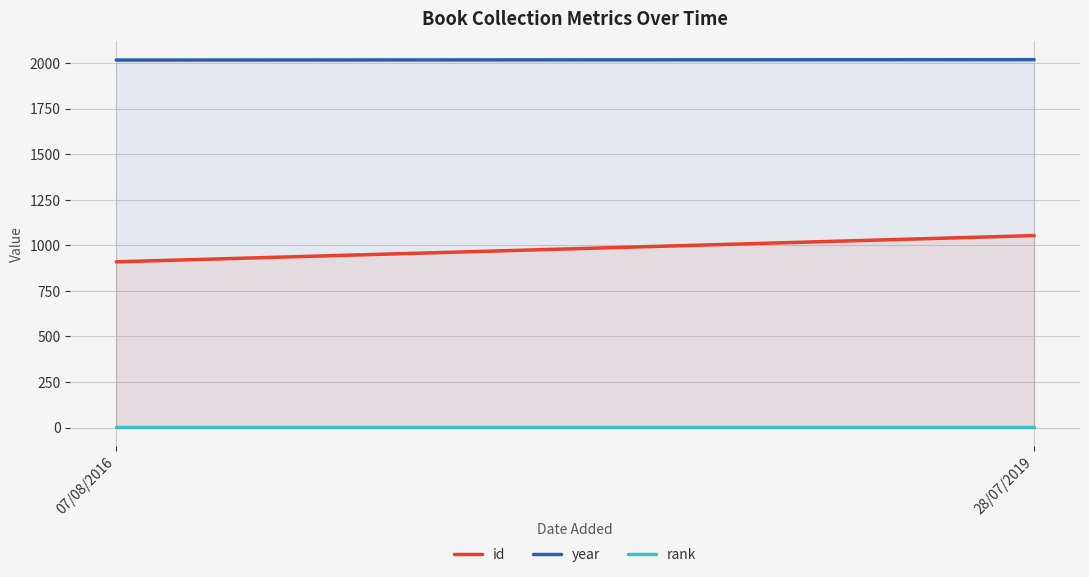

What is the average value of the id series?

981